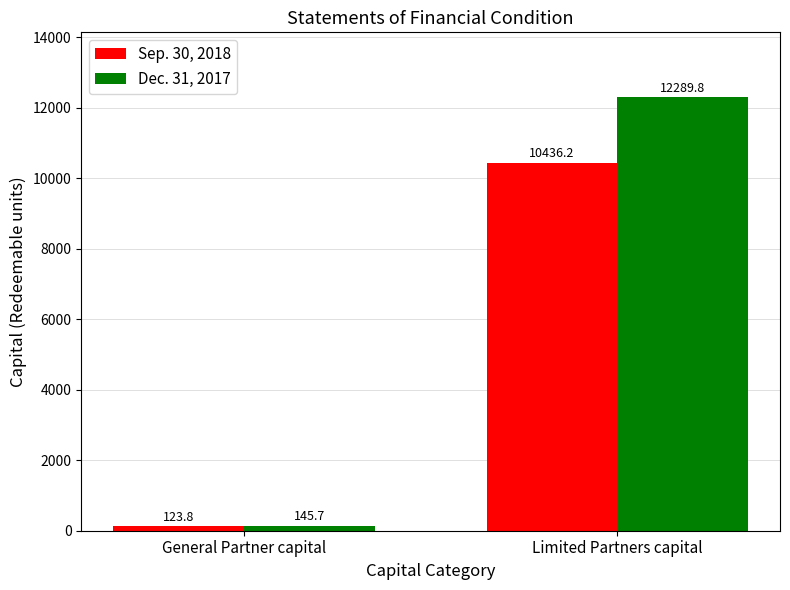

What is the difference between the highest and lowest values at Limited Partners capital?

1853.6